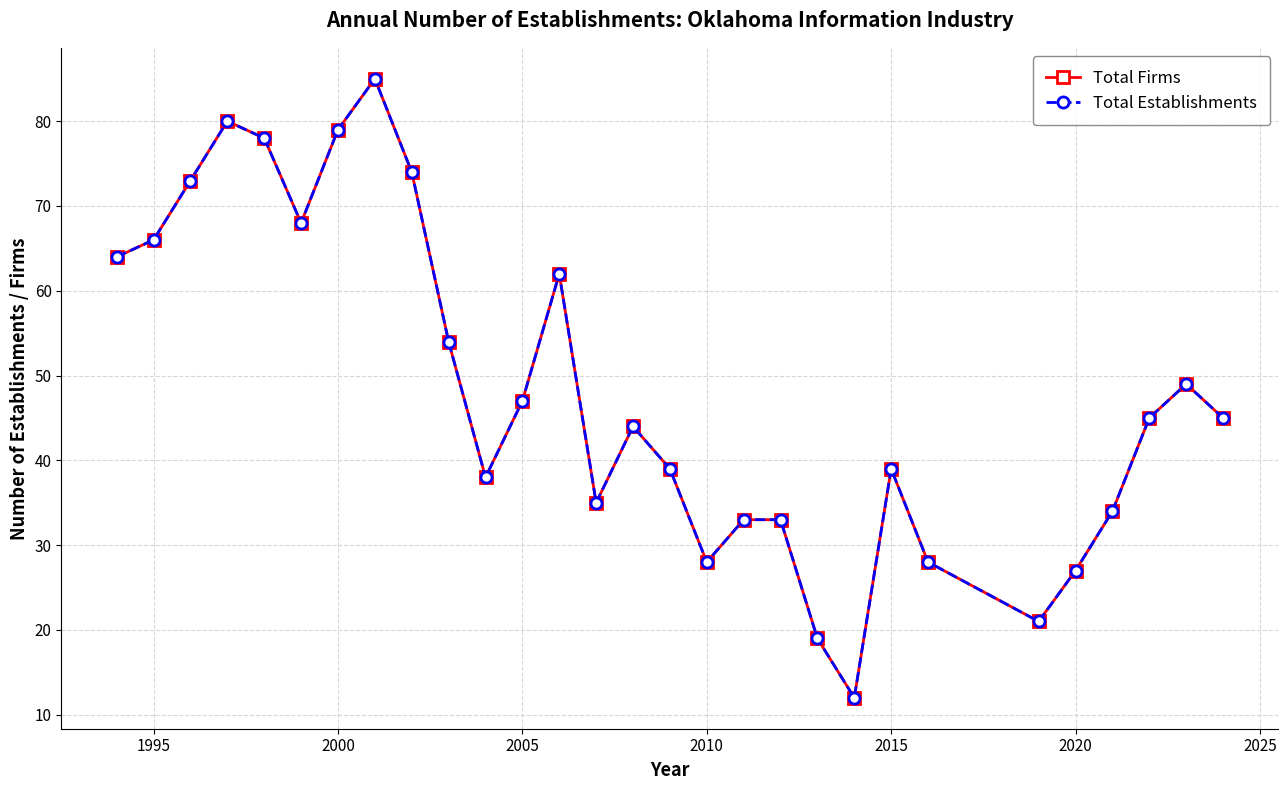

Does the chart have visible grid lines?

Yes